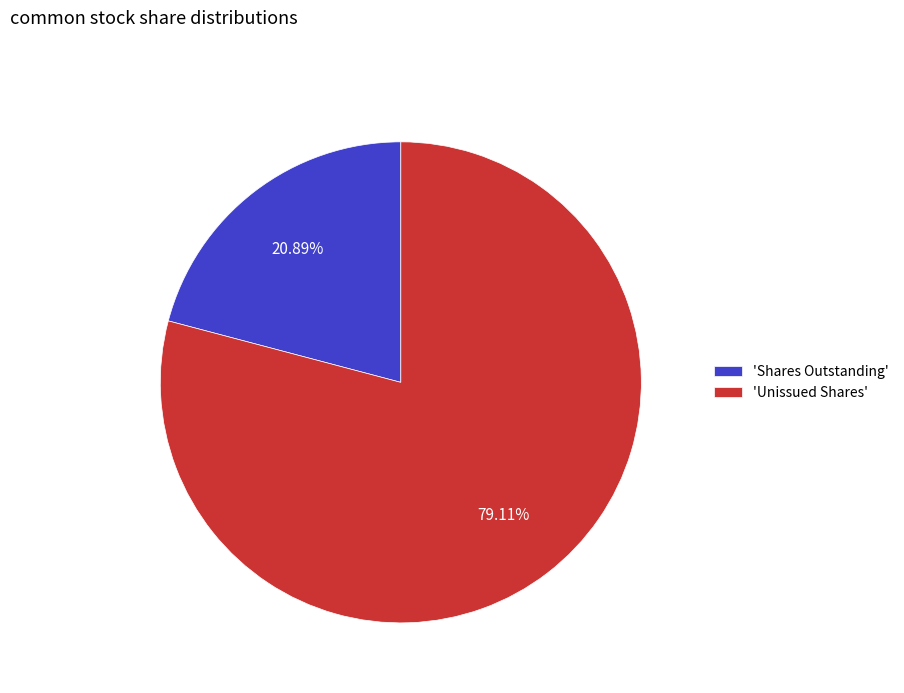

To the nearest percent, what is the difference between the largest and smallest slice percentages?

58%